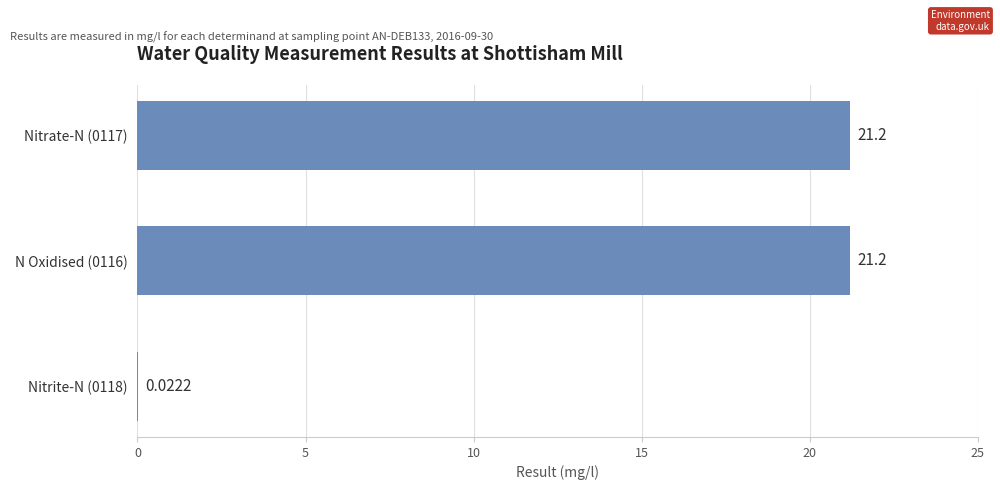

What is the sum of all values?

42.4